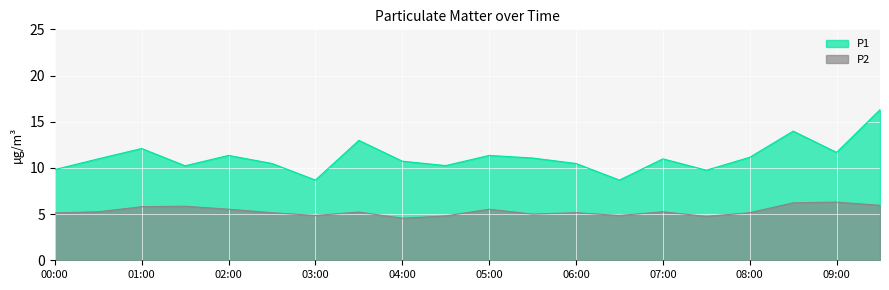

Where is the first local maximum for P2?

01:30